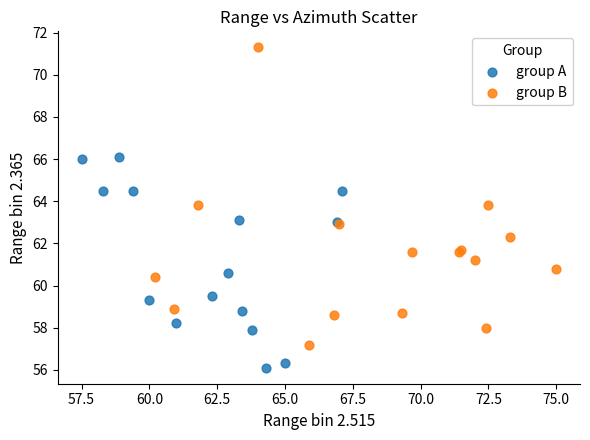

Which series contains the highest Y value?

group B